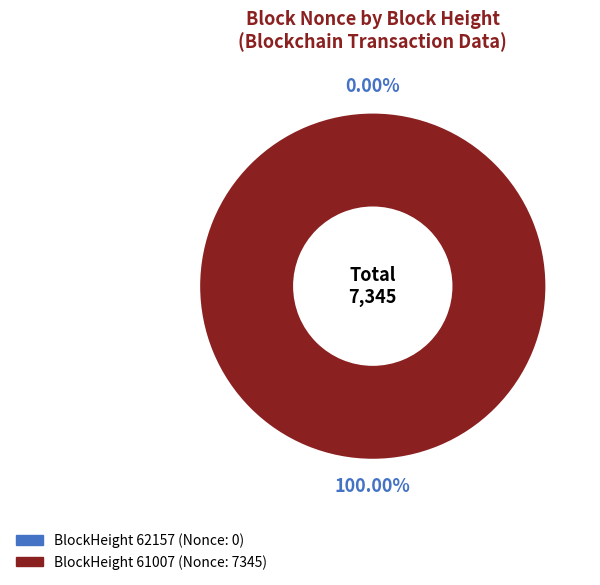

To the nearest percent, what percentage of the pie is 61007?

100%